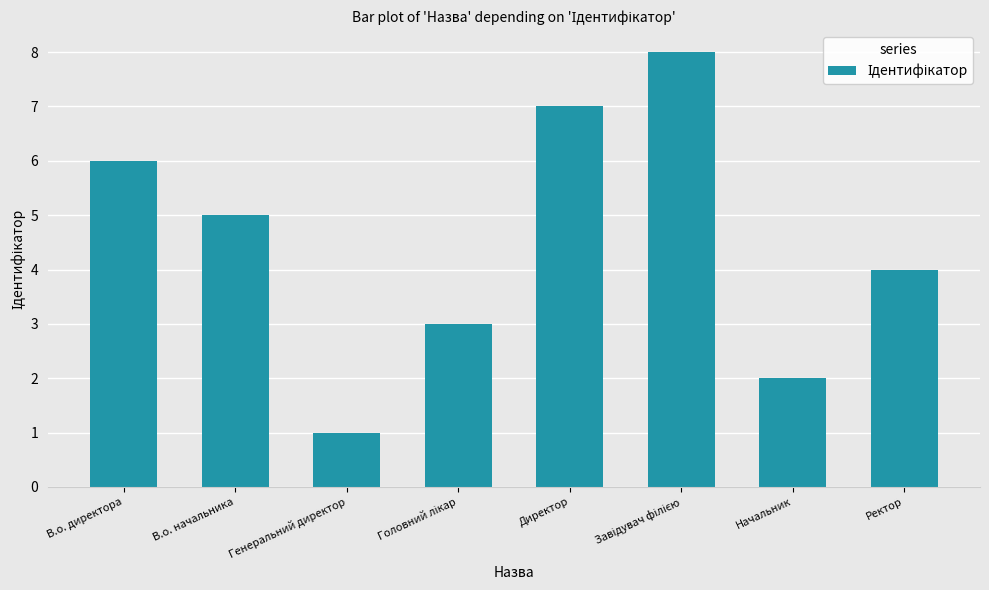

Reading left to right, list all the values displayed in this chart.

6	5	1	3	7	8	2	4